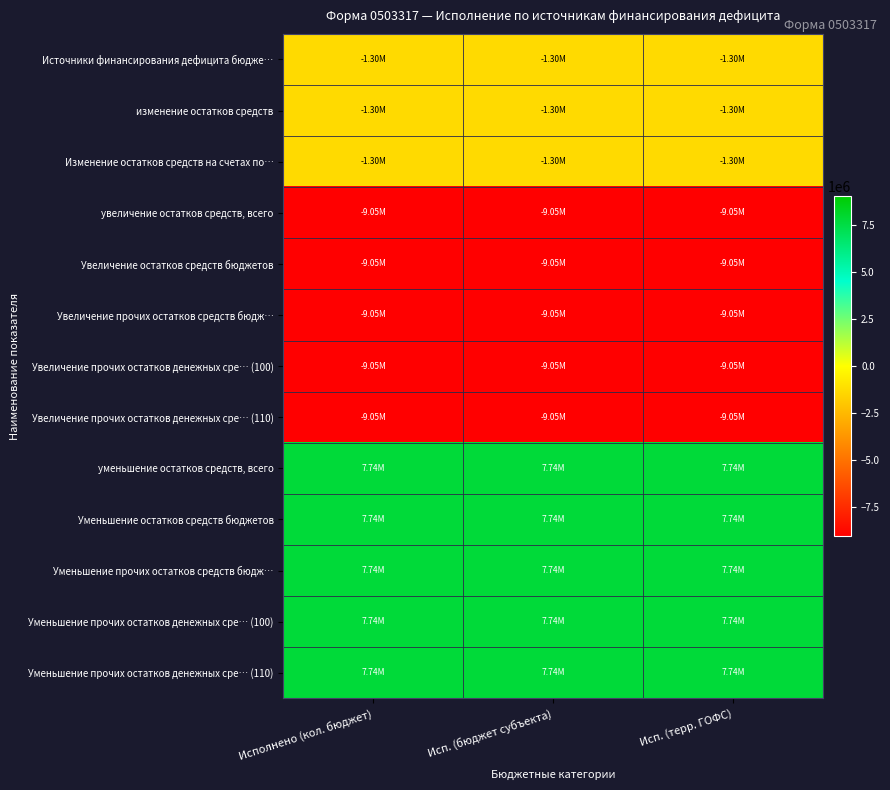

What is the spread (max minus min) of values at Исп. (терр. ГОФС)?

16791499.3